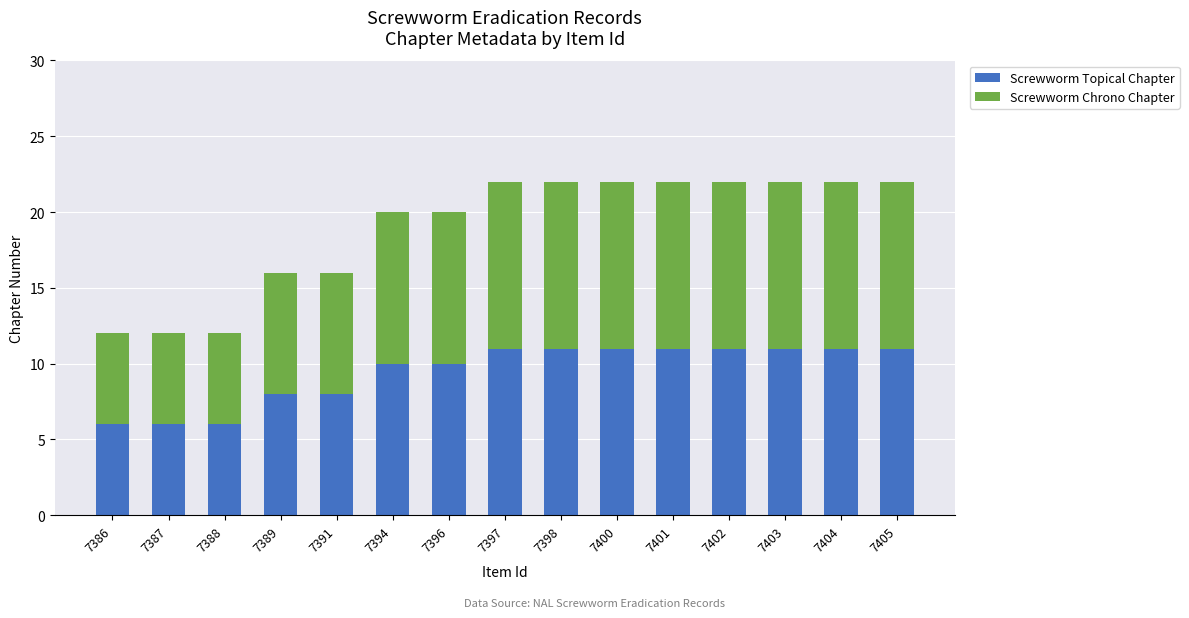

What is the sum of the Screwworm Topical Chapter values at 7397 and 7402?

22